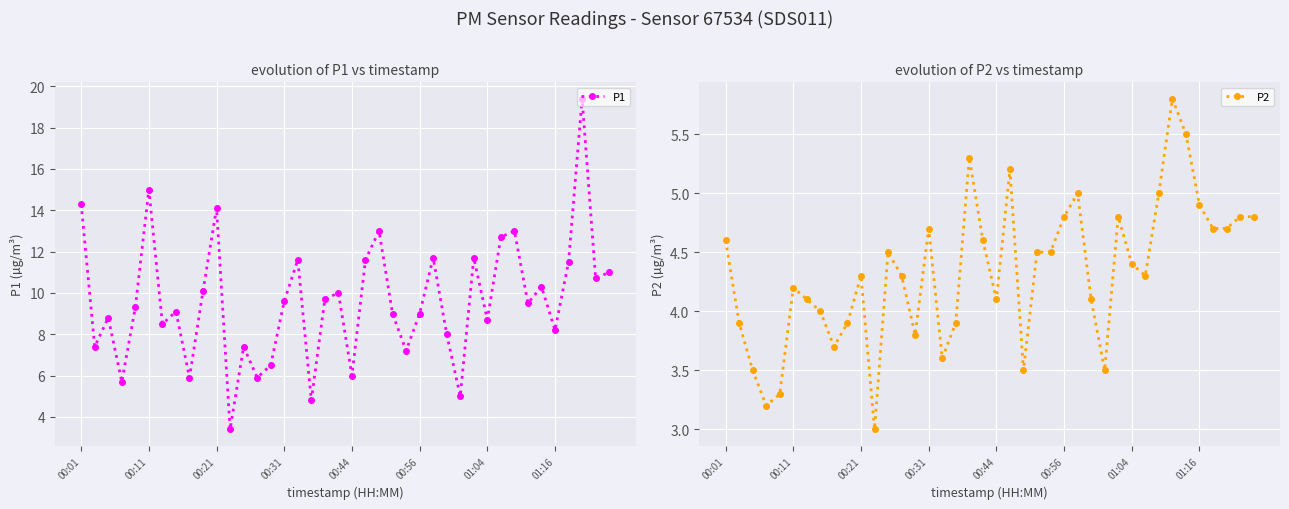

What is the greatest value displayed?

19.4